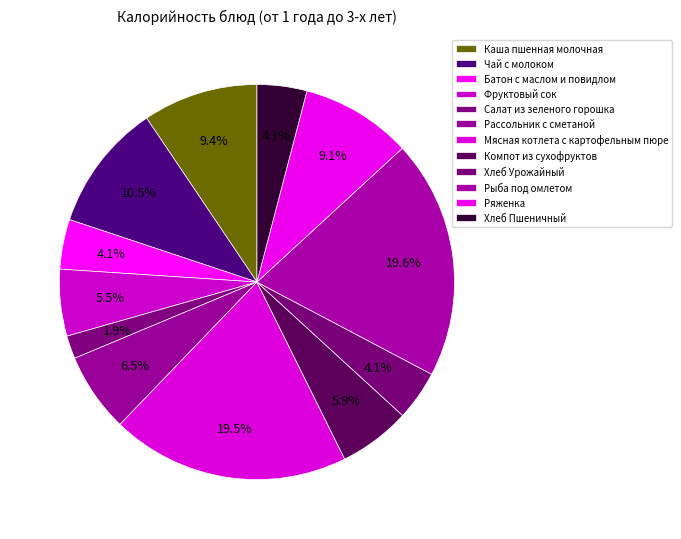

True or false: Хлеб Урожайный accounts for 4% of the total.

True